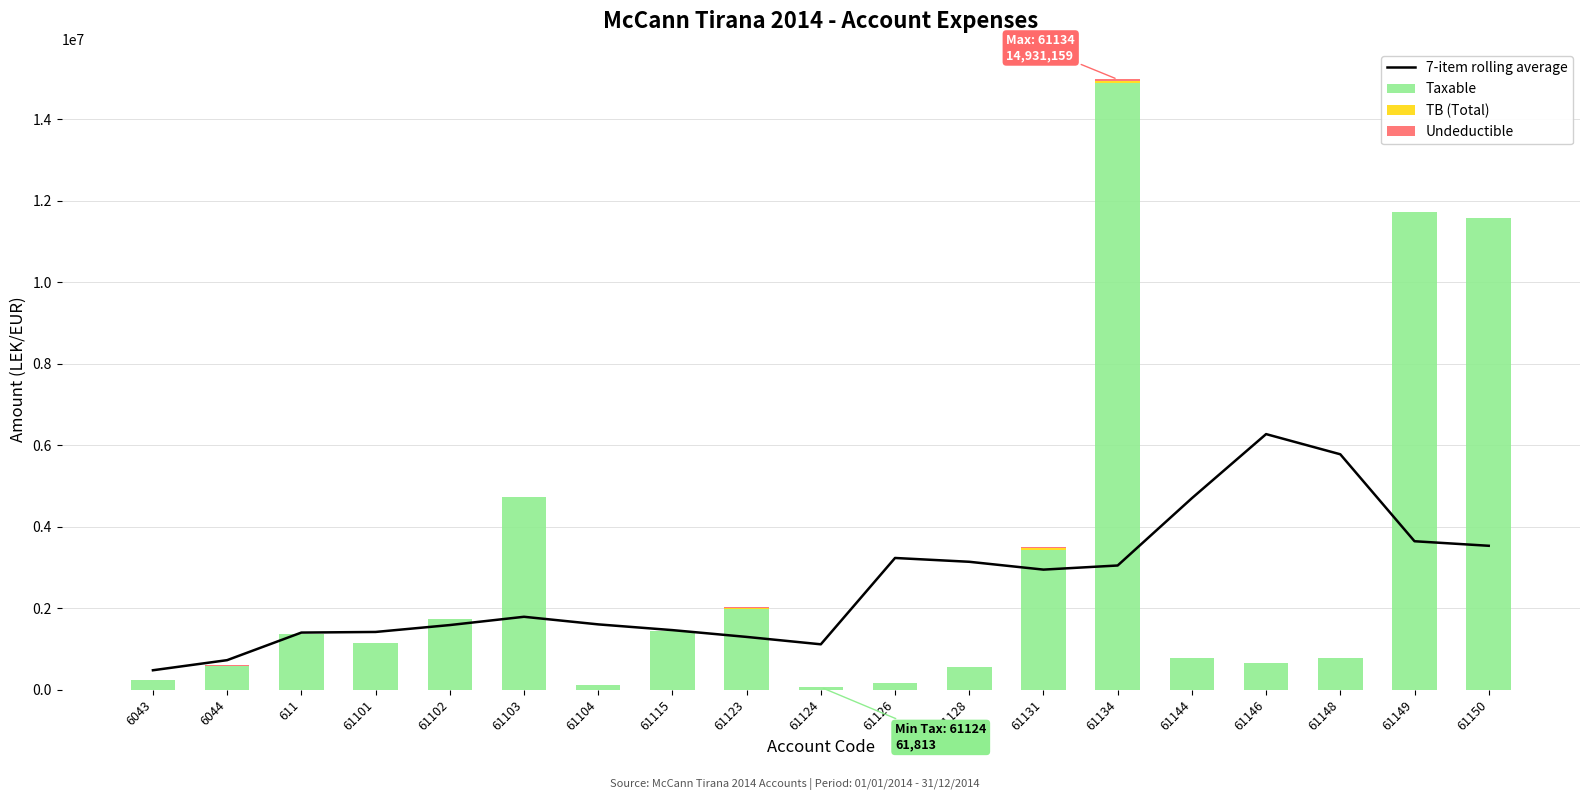

Reading right to left, extract all data points from this chart.

7-item rolling average: 3532524.9	3643902.3	5776925.0	6272066.2	4699613.3	3048929.5	2947891.2	3139930.7	3233410.9	1115516.8	1296813.7	1463626.7	1604477.2	1790799.4	1587621.8	1418510.9	1403382.4	726944.2	479065.5
Taxable: 11574631.1	11717876.6	769080.9	666085.5	779642.1	14887859.8	3437988.5	567460.5	157990.0	61813.2	1991862.2	1433753.2	105900.0	4731146.9	1735151.5	1149043.7	1366068.5	575296.9	250227.1
TB (Total): 0.0	0.0	0.0	0.0	0.0	43299.0	28000.0	0.0	5100.0	0.0	18500.0	250.0	0.0	3920.0	0.0	0.0	0.0	12822.0	0.0
Undeductible: 0.0	0.0	0.0	0.0	0.0	43299.0	28000.0	0.0	5100.0	0.0	18500.0	250.0	0.0	3920.0	0.0	0.0	0.0	12822.0	0.0